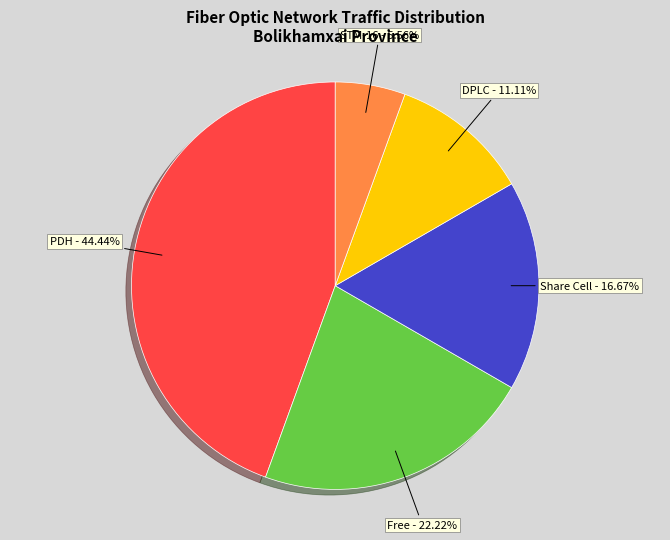

Is there any slice that represents more than half of the pie?

No